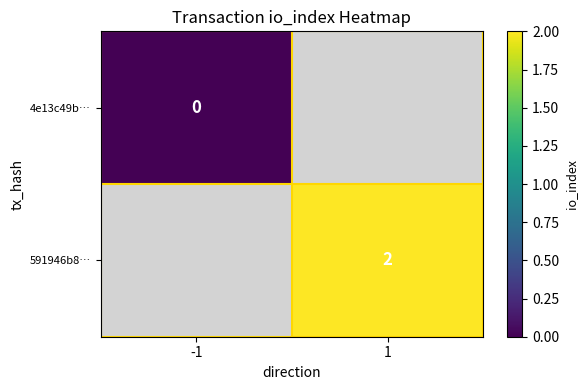

Is the value of 4e13c49b… at -1 greater than the value of 591946b8… at 1?

No